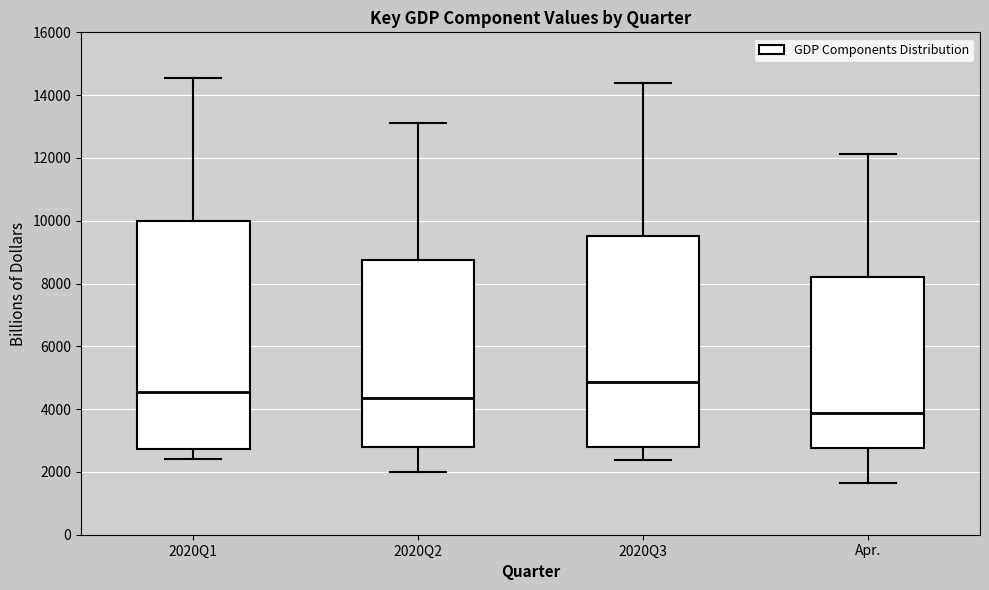

Reading left to right, transcribe this box plot: for each box, give where its median line is, the range the box spans, and where its two whiskers end, as read against the y-axis. The values are not printed on the chart, so give them approximately, as read against the axis.

2020Q1: median 4600, box 2800 to 10000, whiskers 2400 to 14600
2020Q2: median 4400, box 2800 to 8800, whiskers 2000 to 13000
2020Q3: median 4800, box 2800 to 9600, whiskers 2400 to 14400
Apr.: median 3800, box 2800 to 8200, whiskers 1600 to 12200